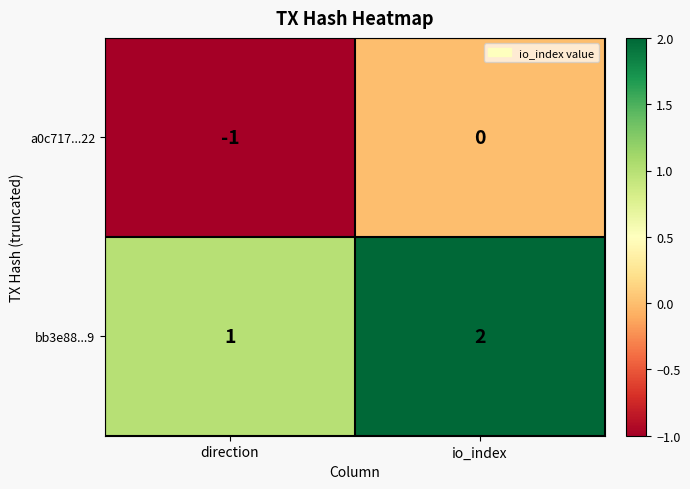

Which category has the lowest value across all series?

direction